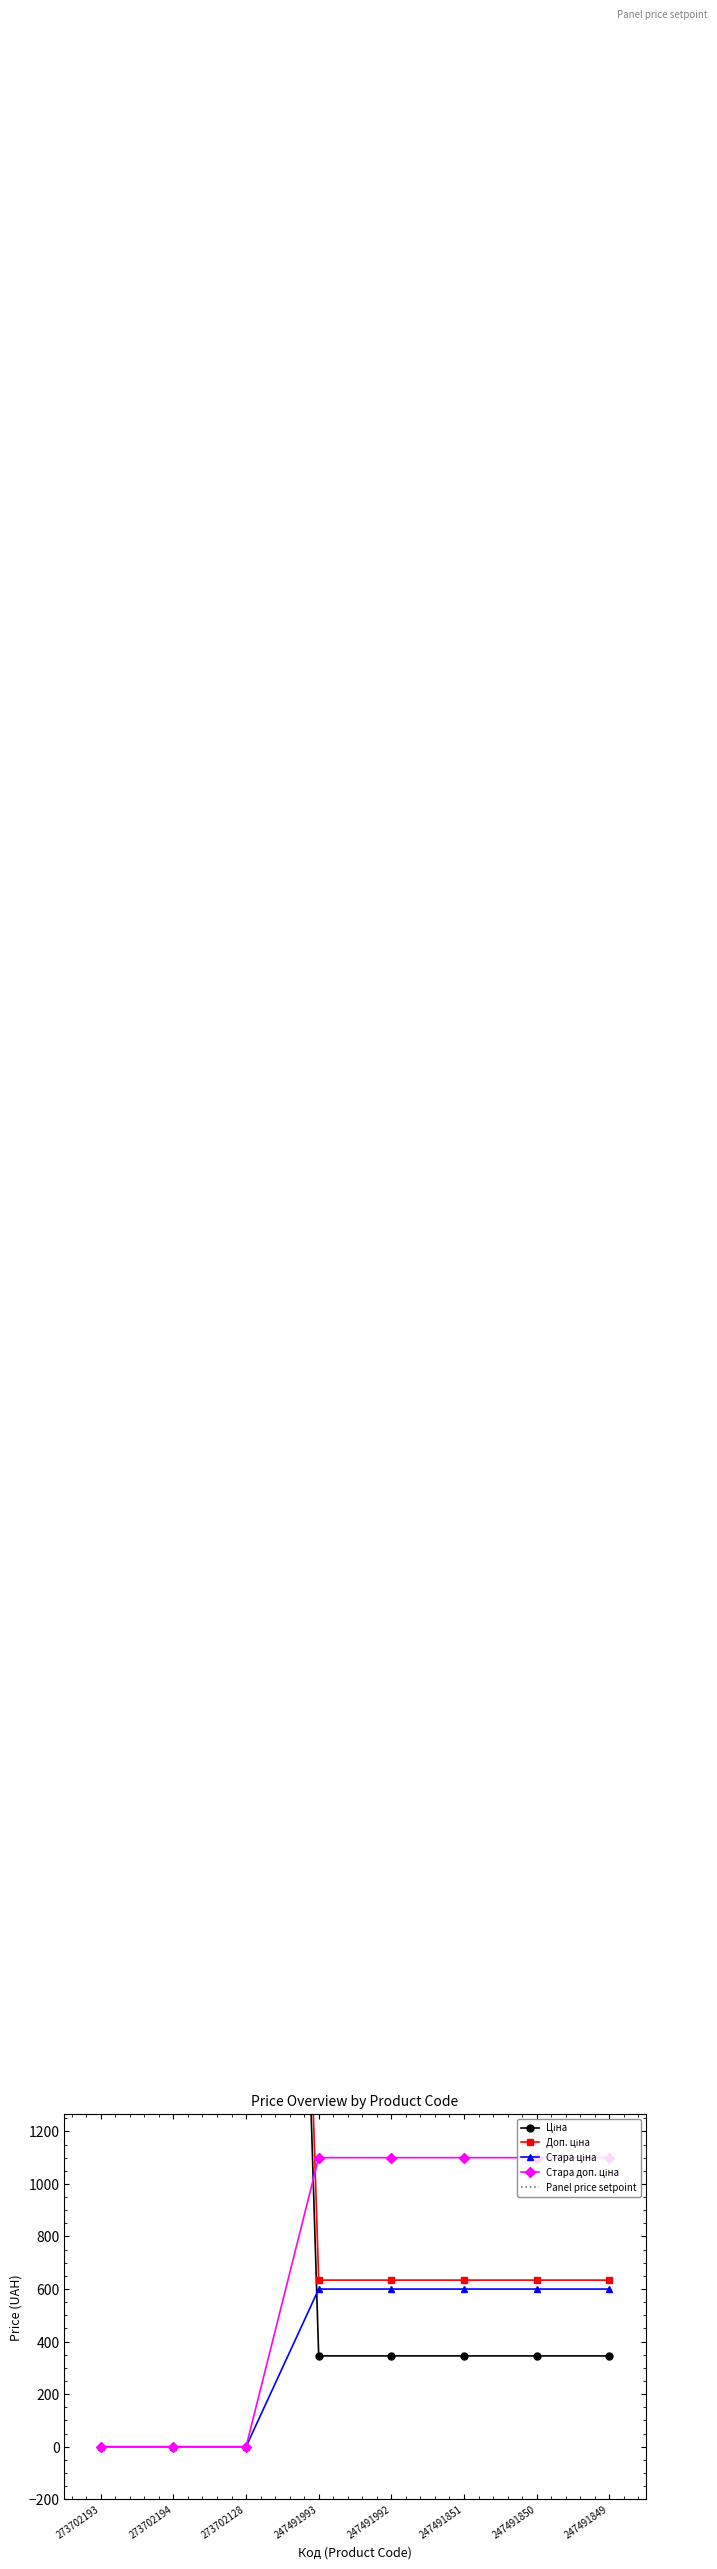

What is the difference between the Стара доп. ціна values at 247491850 and 273702193?

1100.0